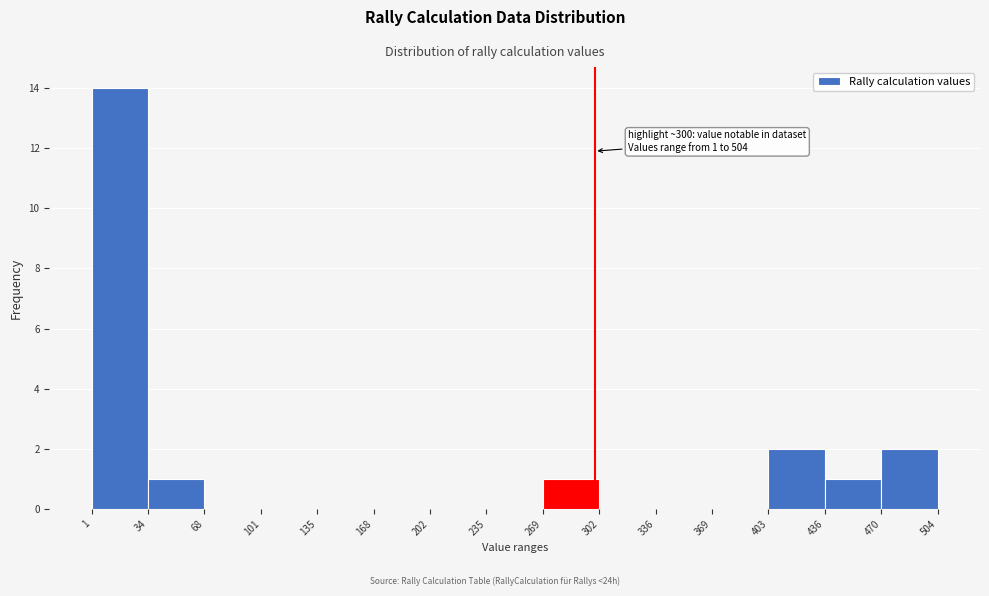

Over which range of the x-axis is the bar tallest?

1 to 34